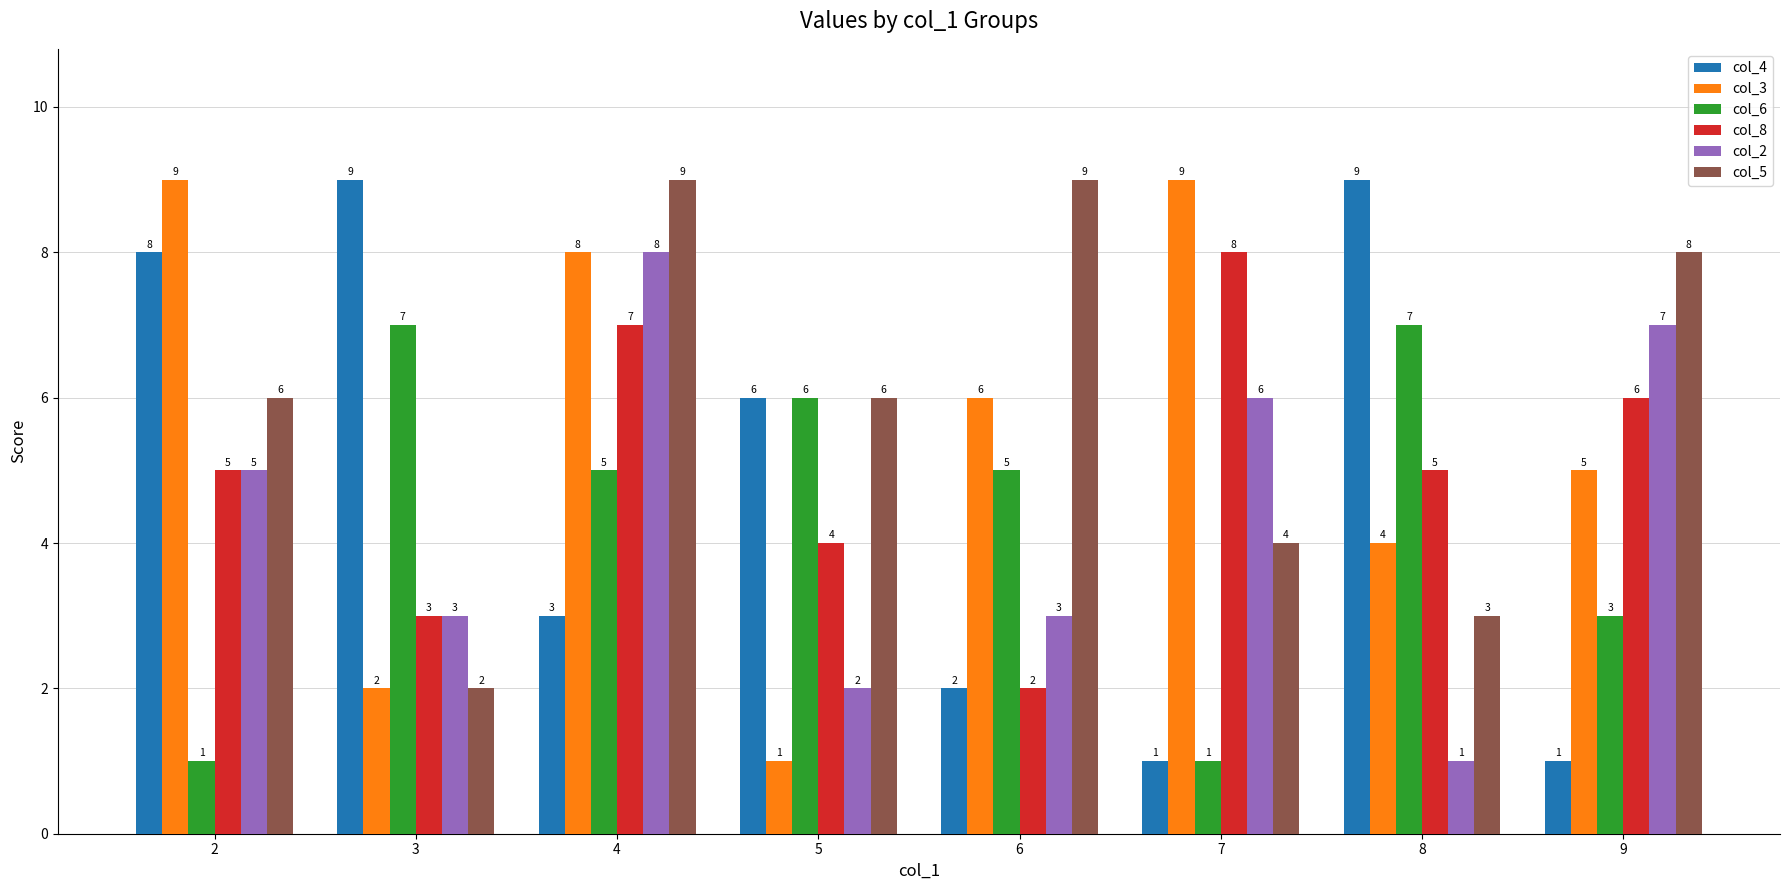

Which series changed the most between 3 and 5?

col_5